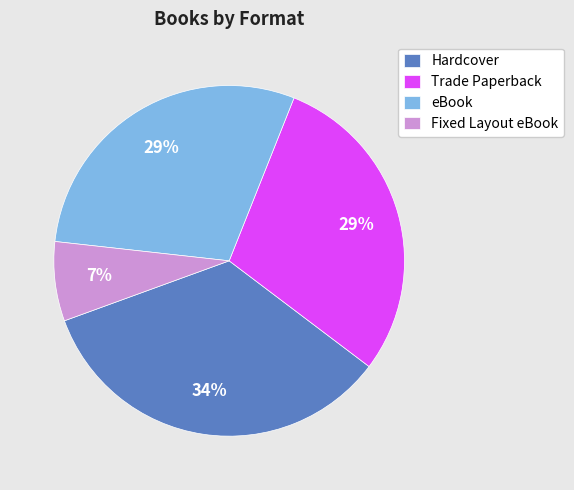

Is the sum of eBook and Trade Paperback greater than half?

Yes